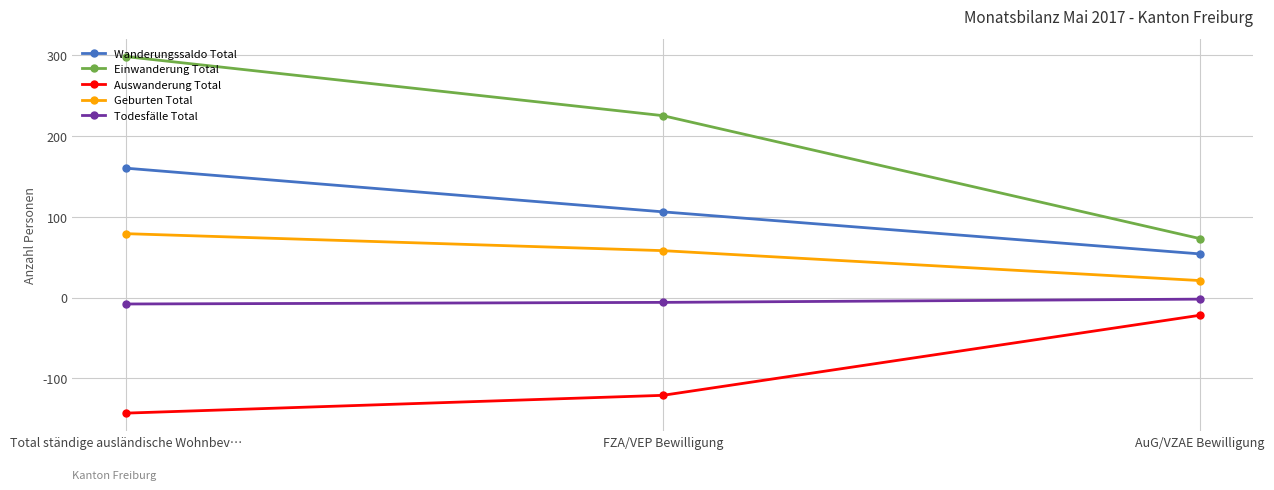

Between FZA/VEP Bewilligung and AuG/VZAE Bewilligung, which series saw the biggest shift?

Einwanderung Total